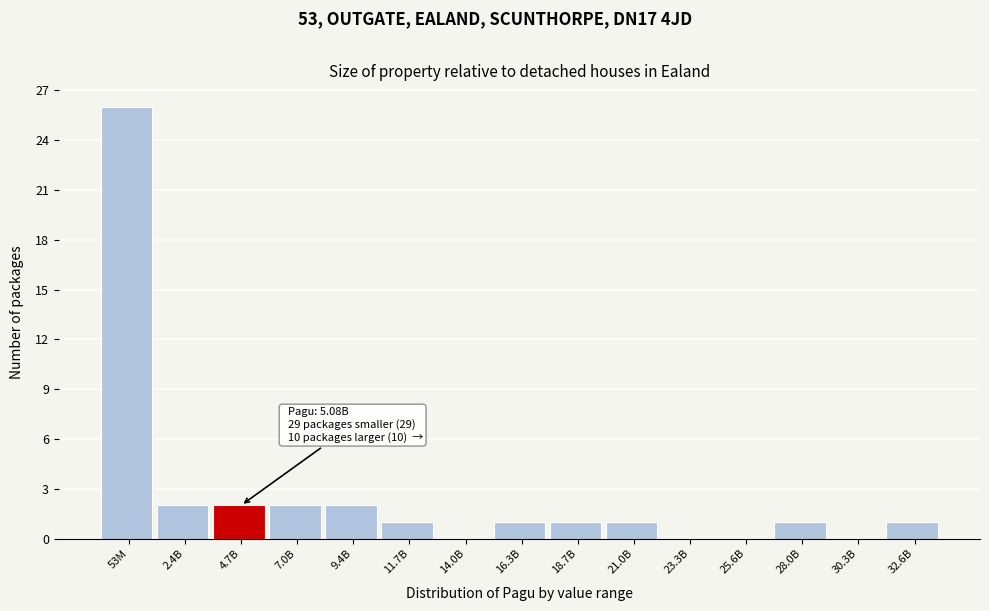

Reading left to right, what are all the values shown in this chart?

53M=26	2.4B=2	4.7B=2	7.0B=2	9.4B=2	11.7B=1	14.0B=0	16.3B=1	18.7B=1	21.0B=1	23.3B=0	25.6B=0	28.0B=1	30.3B=0	32.6B=1